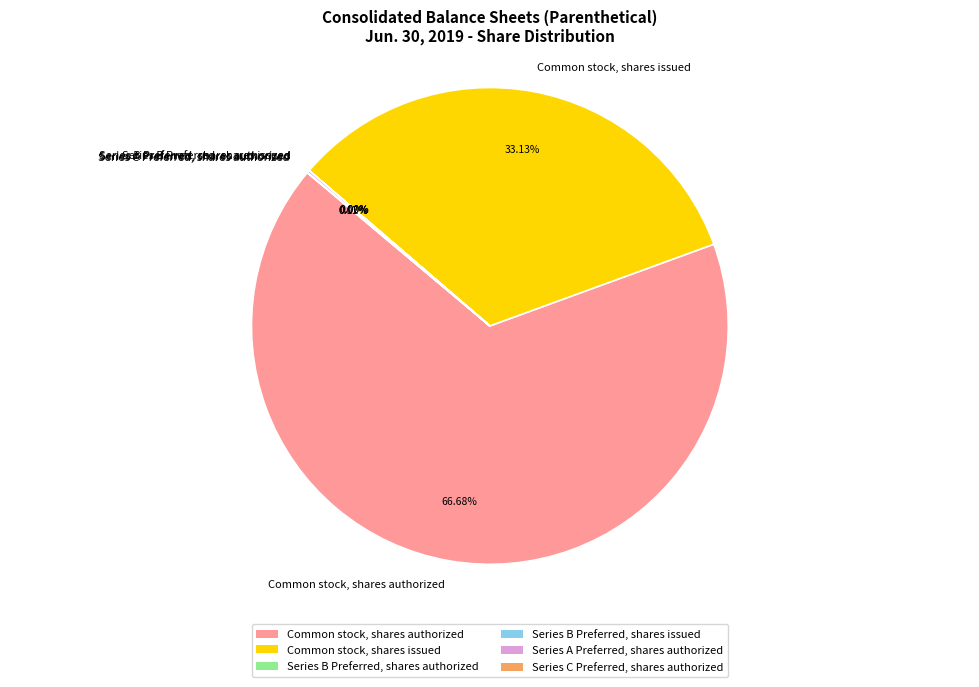

Which category has the biggest portion of the pie?

Common stock, shares authorized